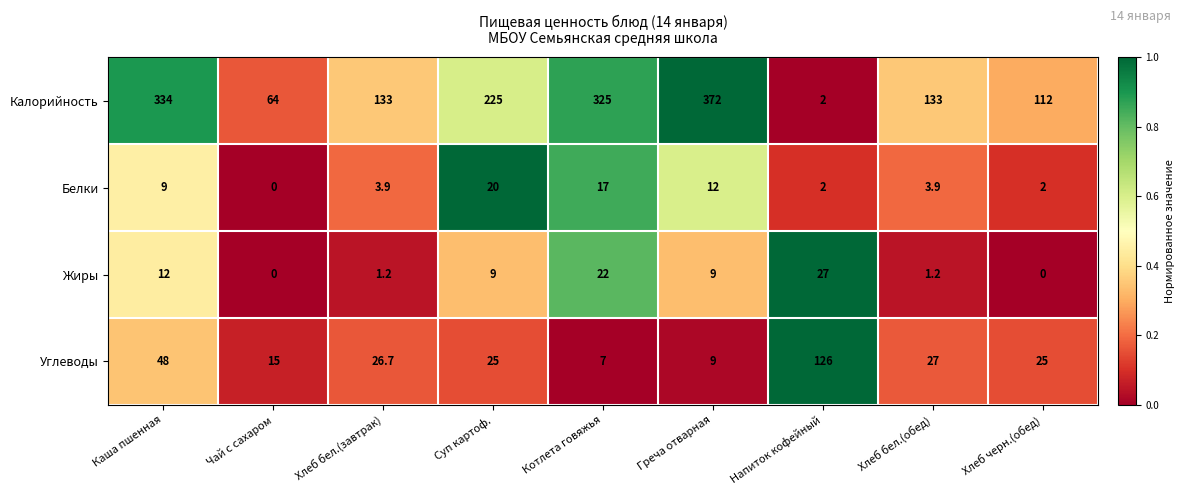

What is the sum of the Жиры values at Котлета говяжья and Напиток кофейный?

49.0